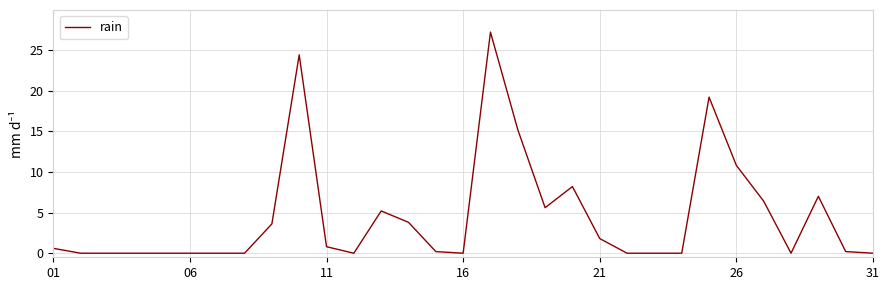

What is the greatest value displayed?

27.2